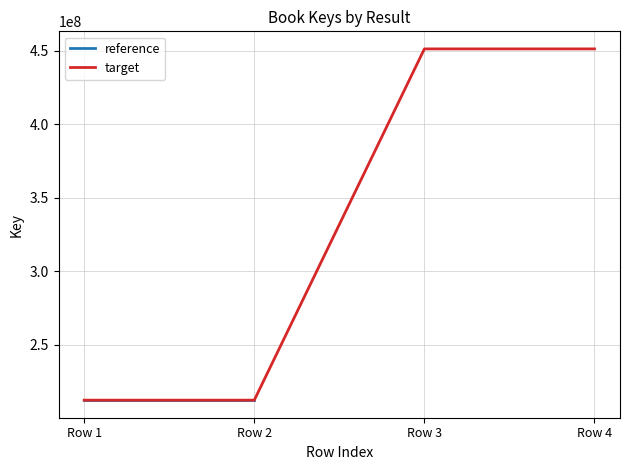

True or false: target has more than 2 points higher than both neighbors.

False